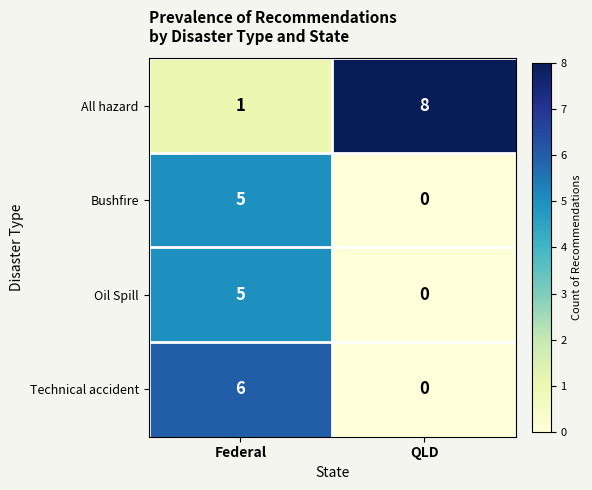

At which category does the chart reach its minimum across all series?

QLD